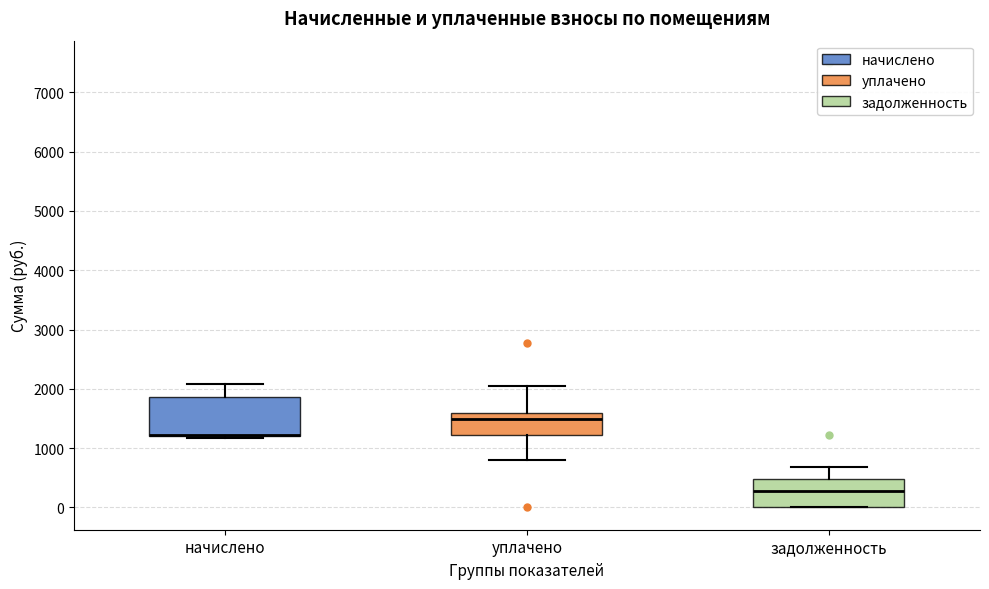

Reading left to right, transcribe this box plot: for each box, give where its median line is, the range the box spans, and where its two whiskers end, as read against the y-axis. The values are not printed on the chart, so give them approximately, as read against the axis.

начислено: median 1200 (drawn on the box's lower edge), box 1200 to 1900, whiskers 1200 (just below the box's lower edge) to 2100
уплачено: median 1500, box 1200 to 1600, whiskers 800 to 2000
задолженность: median 300, box 0 to 500, whiskers 0 to 700